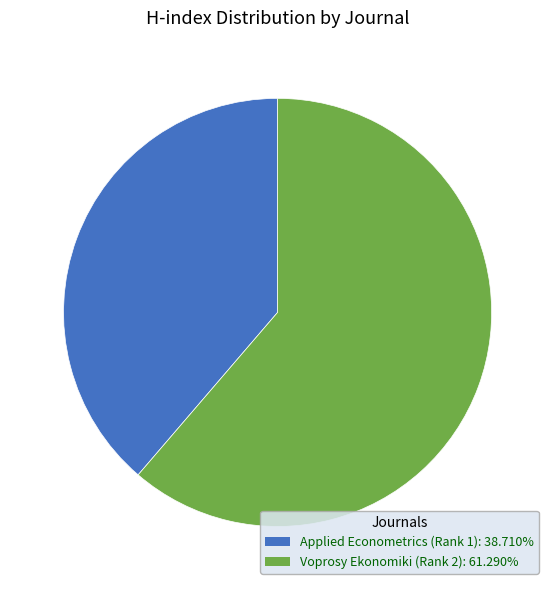

Combined, do Applied Econometrics (Rank 1) and Voprosy Ekonomiki (Rank 2) account for over 50%?

Yes